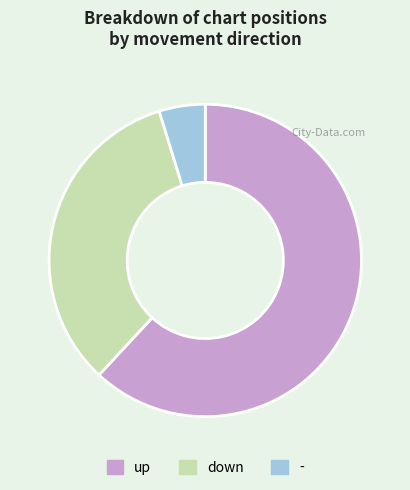

Approximately how many times larger is the value at down compared to up?

0.5